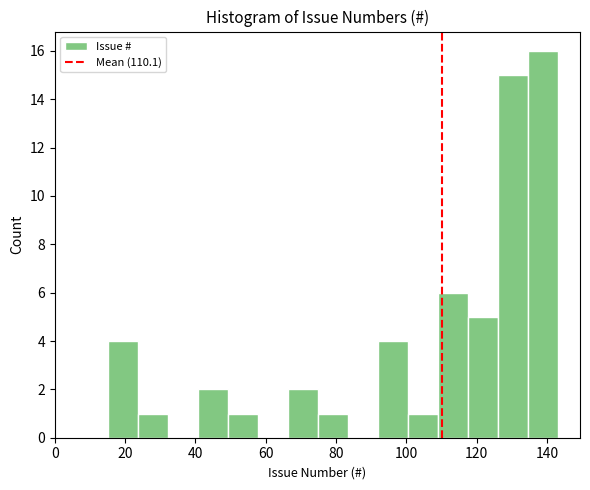

Reading left to right, list every bar in this chart as the range it spans on the x-axis followed by its height. Neither the bar edges nor the heights are printed on the chart, so give them approximately, as read against the axes.

16 to 24: 4
24 to 32: 1
32 to 40: 0
40 to 50: 2
50 to 58: 1
58 to 66: 0
66 to 74: 2
74 to 84: 1
84 to 92: 0
92 to 100: 4
100 to 108: 1
108 to 118: 6
118 to 126: 5
126 to 134: 15
134 to 144: 16